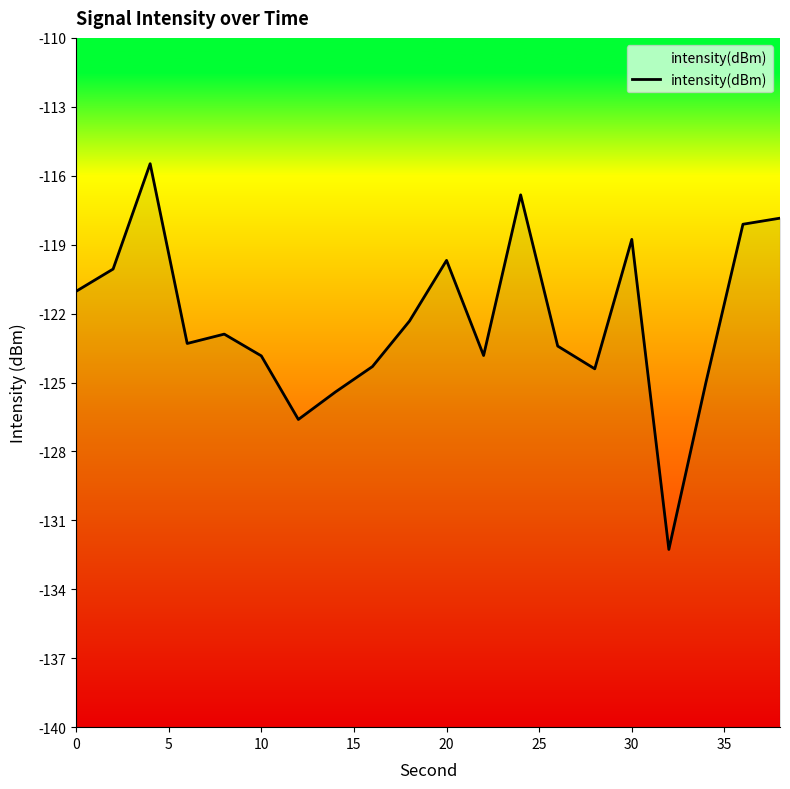

What is the difference between the values at 0 and 35?

4.4